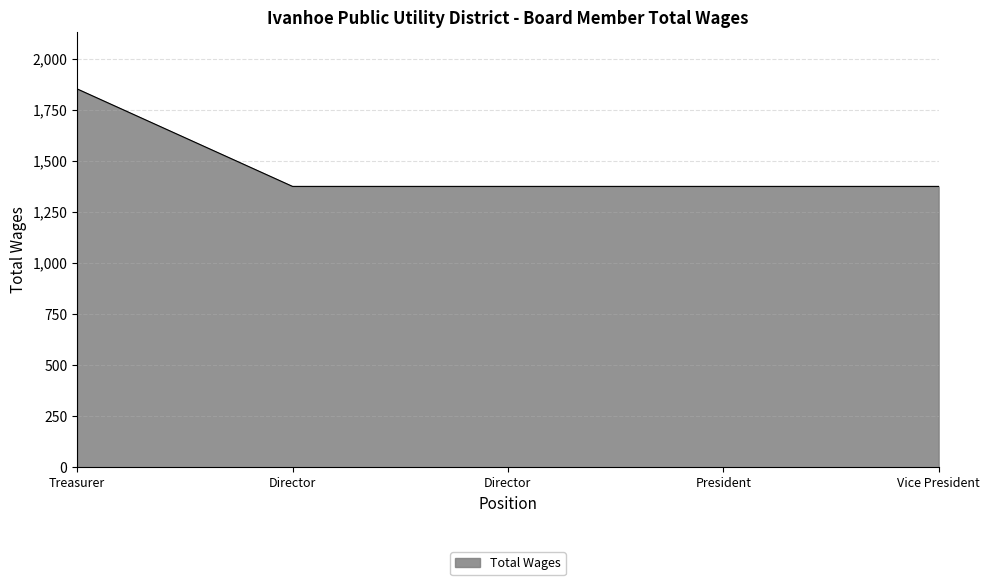

How many lines are shown in the chart?

1